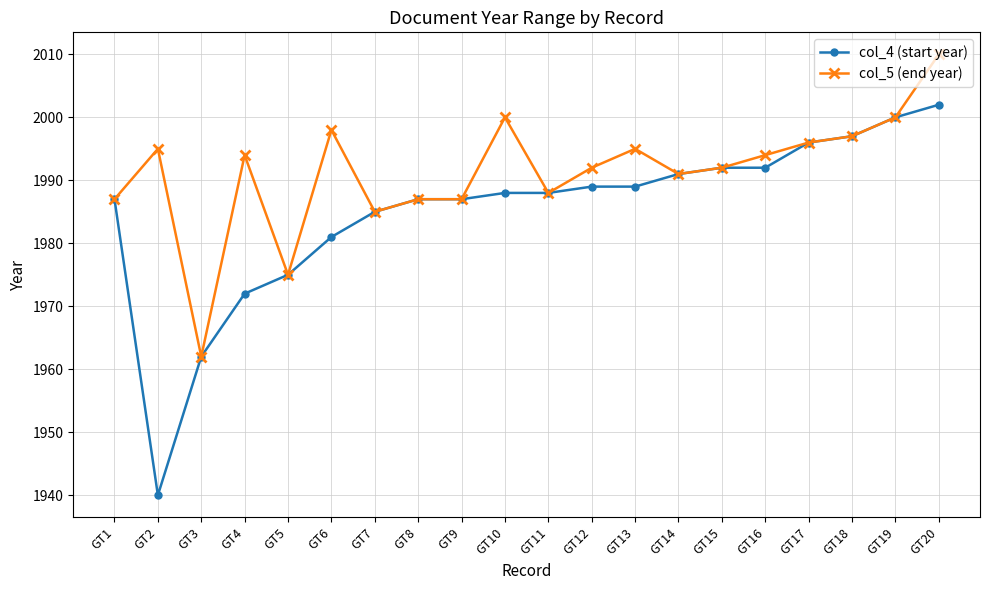

Count the number of data series in this chart.

2